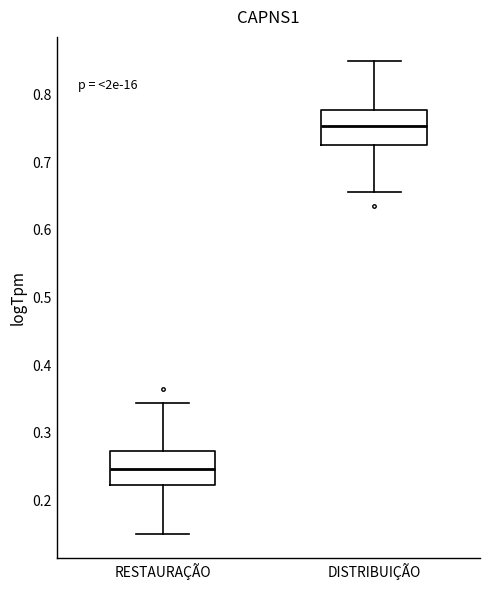

Which box has the highest median line?

DISTRIBUIÇÃO